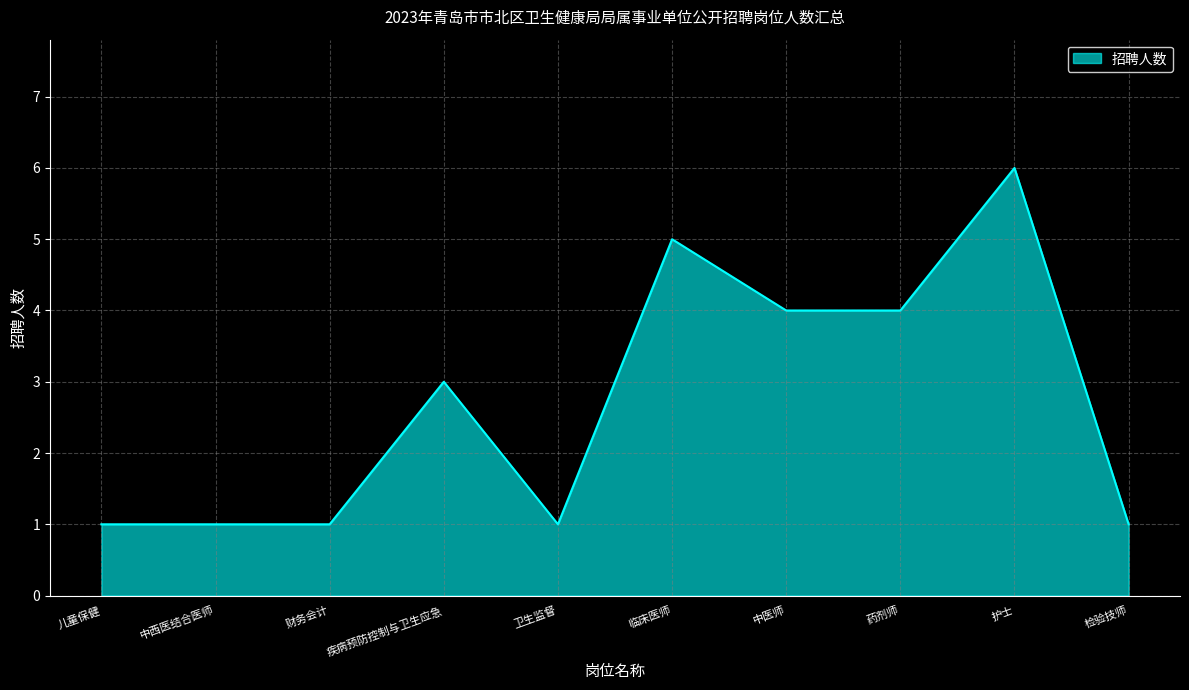

Does the chart display data point markers on the line(s)?

No